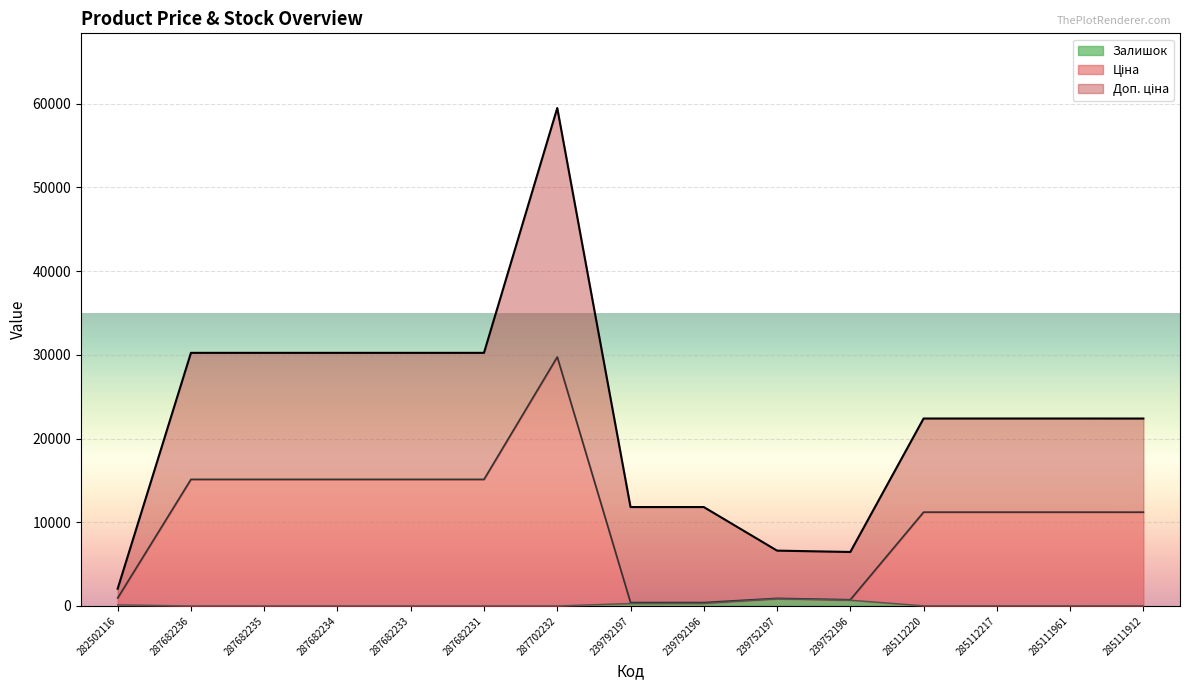

List the labels in order of Залишок value, largest first.

239752197, 239752196, 239792196, 239792197, 282502116, 285112220, 285112217, 285111961, 285111912, 287682236, 287682235, 287682234, 287682233, 287682231, 287702232